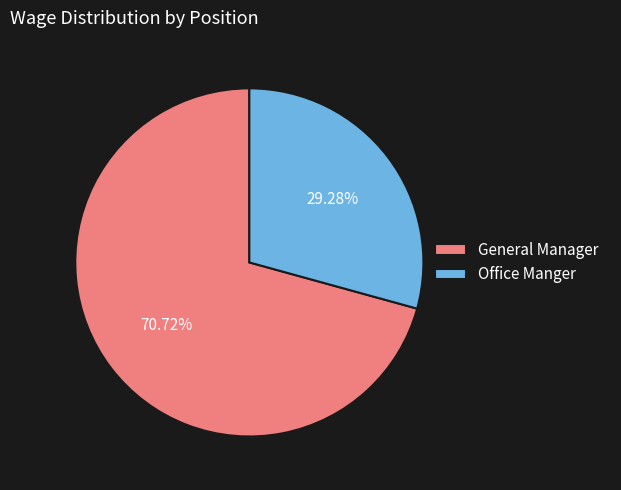

Which slice is the largest?

General Manager